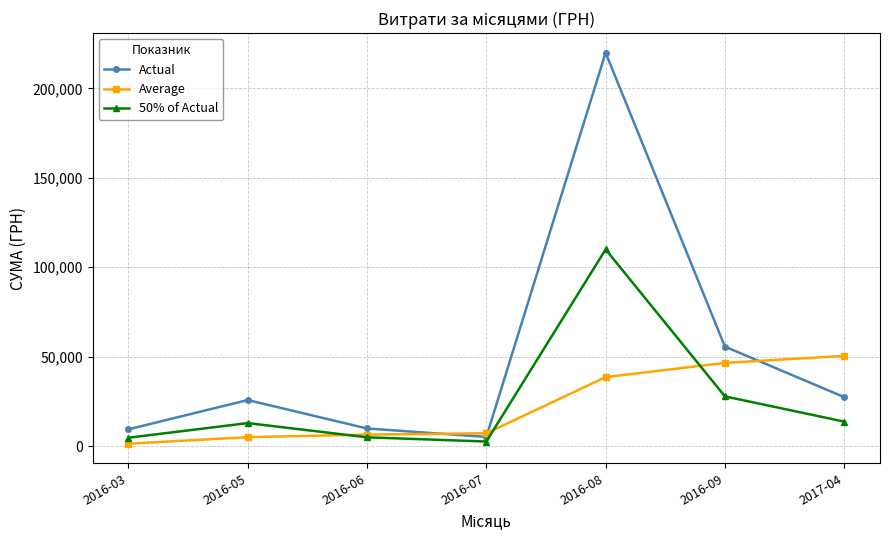

After their last crossing, which series has the higher values: Actual or Average?

Average